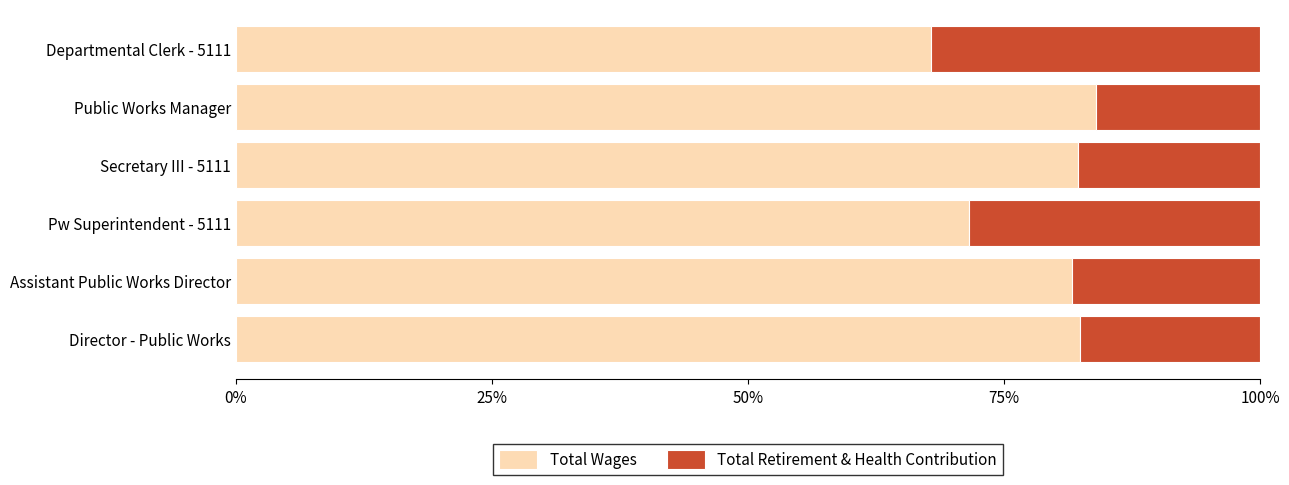

What is the total value across all series at Departmental Clerk - 5111?

100.0